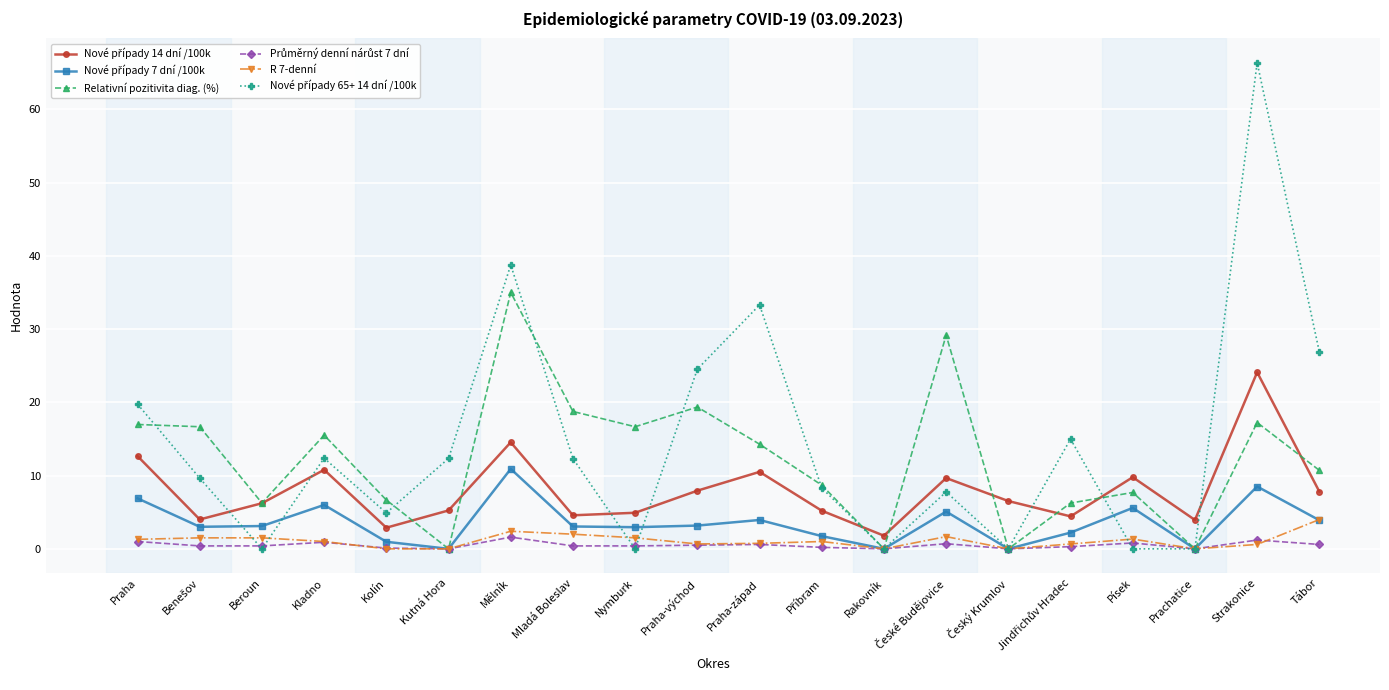

Which label corresponds to the largest value in the chart?

Strakonice